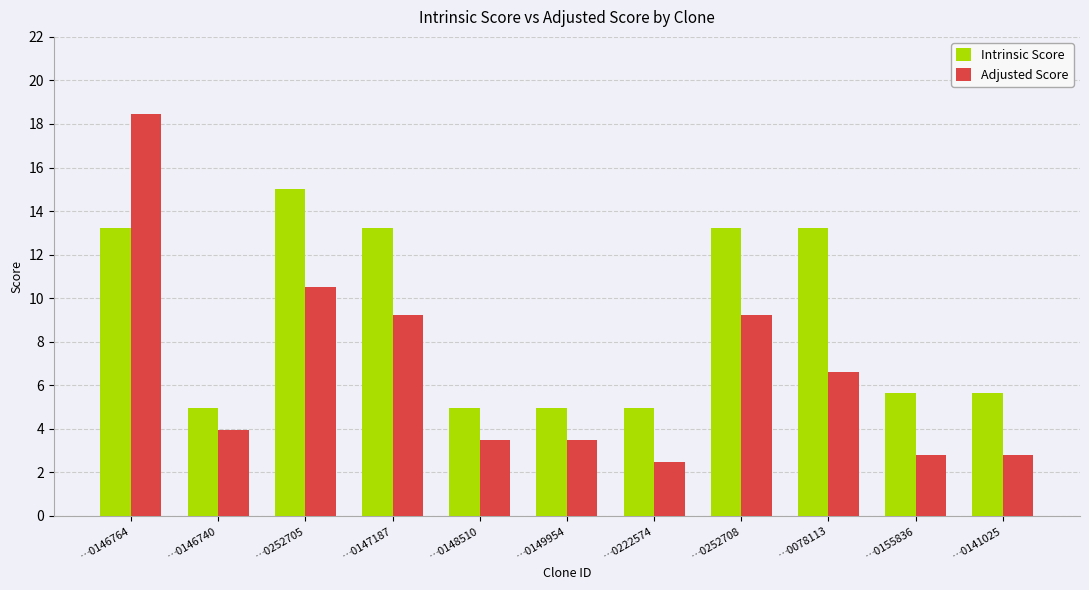

At which category is the sum across all series the highest?

…0146764